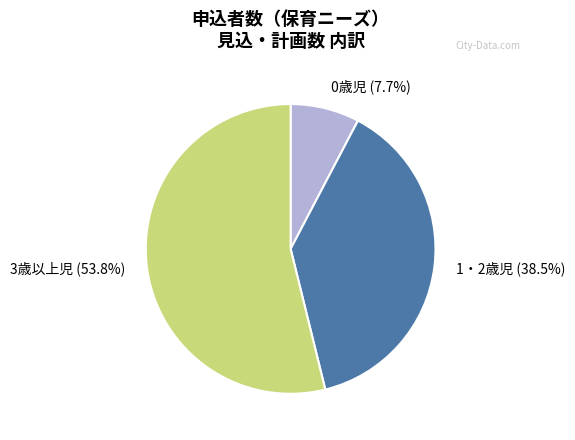

What is the ratio of the value at 0歳児 to the value at 1・2歳児?

0.2